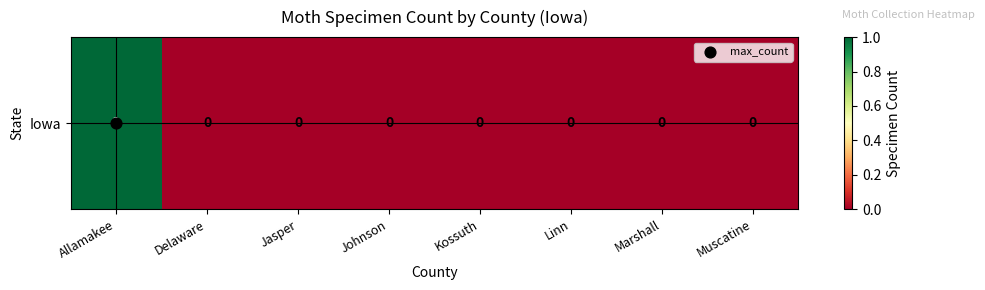

Reading left to right, list all the values displayed in this chart.

1	0	0	0	0	0	0	0